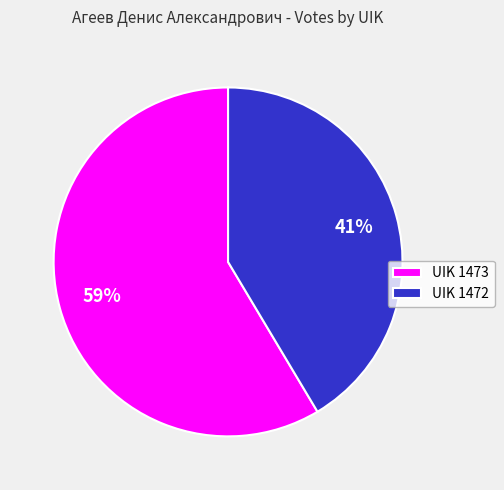

How many slices are in this pie chart?

2